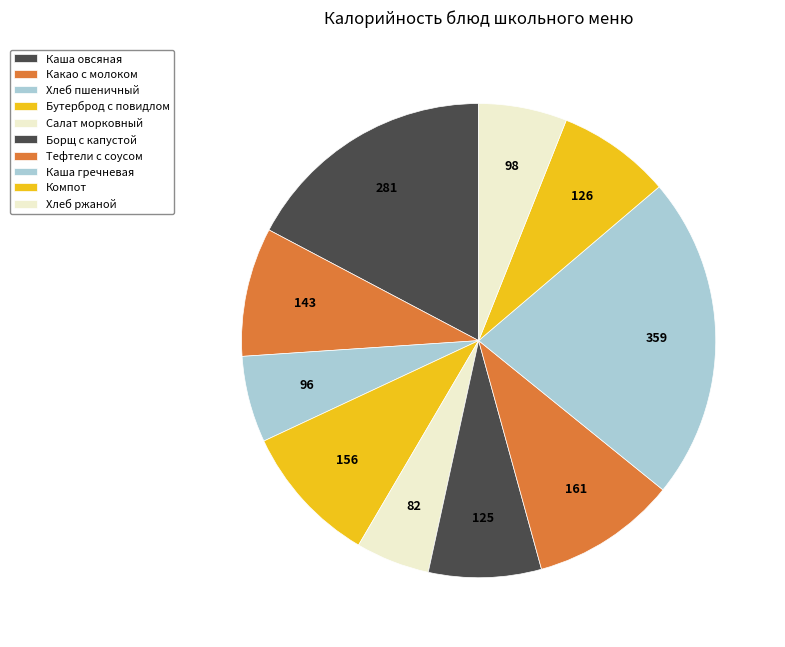

Count the number of slices in the pie.

10